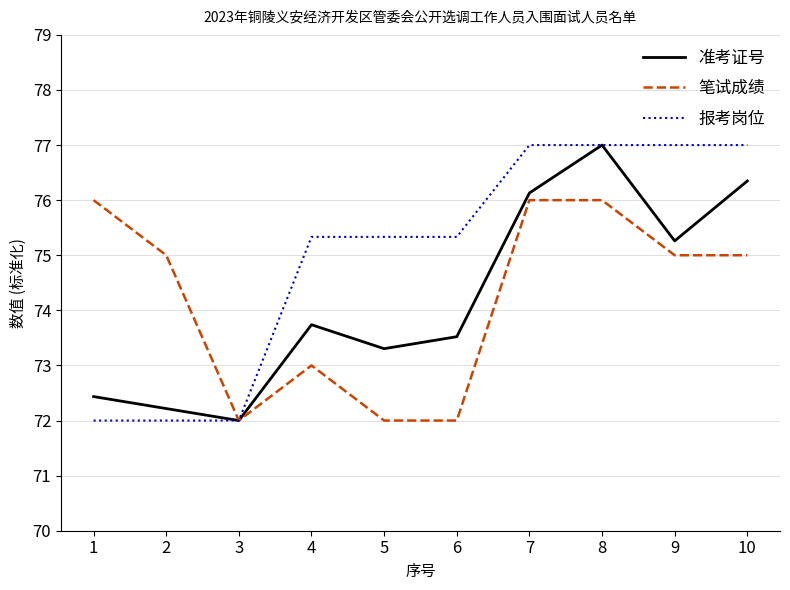

What is the difference between the highest and lowest values at 5?

3.3